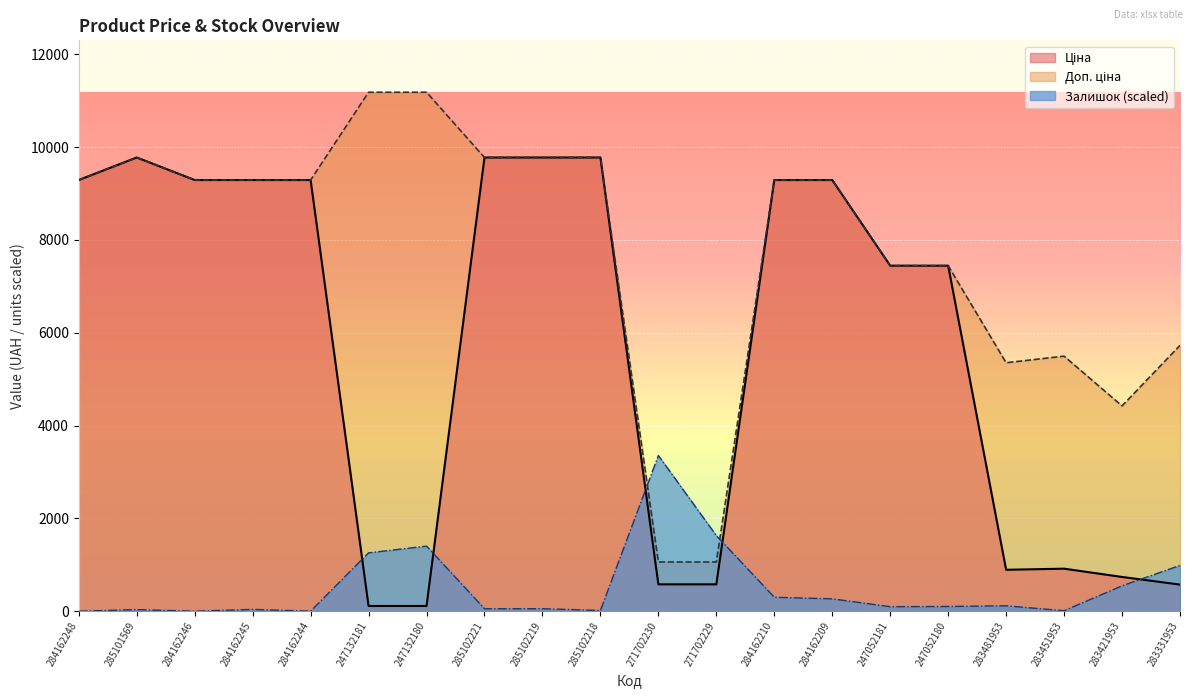

Reading left to right, list all the values displayed in this chart.

Ціна: 284162248=9290.5	285101569=9775.5	284162246=9290.5	284162245=9290.5	284162244=9290.5	247132181=111.8	247132180=111.8	285102221=9775.5	285102219=9775.5	285102218=9775.5	271702230=578.1	271702229=578.1	284162210=9290.5	284162209=9290.5	247052181=7444.6	247052180=7444.6	283481953=892.2	283451953=915.8	283421953=737.2	283331953=572.7
Доп. ціна: 284162248=9290.5	285101569=9775.5	284162246=9290.5	284162245=9290.5	284162244=9290.5	247132181=11182.0	247132180=11182.0	285102221=9775.5	285102219=9775.5	285102218=9775.5	271702230=1060.0	271702229=1060.0	284162210=9290.5	284162209=9290.5	247052181=7444.6	247052180=7444.6	283481953=5353.1	283451953=5495.0	283421953=4423.0	283331953=5727.0
Залишок: 284162248=0.0	285101569=33.8	284162246=0.0	284162245=38.7	284162244=0.0	247132181=1256.8	247132180=1401.8	285102221=53.2	285102219=53.2	285102218=14.5	271702230=3354.6	271702229=1629.0	284162210=299.7	284162209=265.9	247052181=96.7	247052180=101.5	283481953=116.0	283451953=9.7	283421953=546.2	283331953=986.1